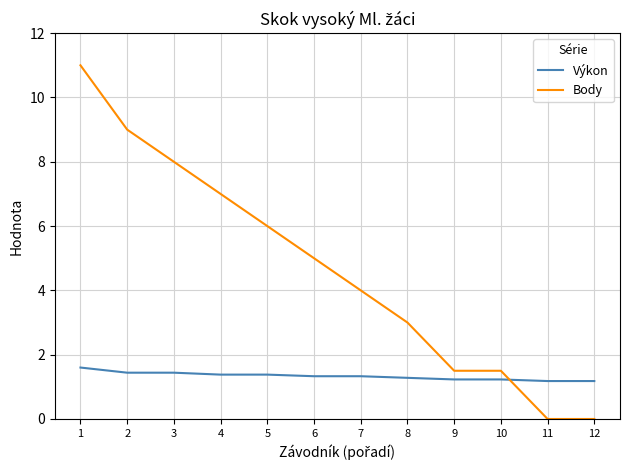

At which label is Body closest to 5?

6